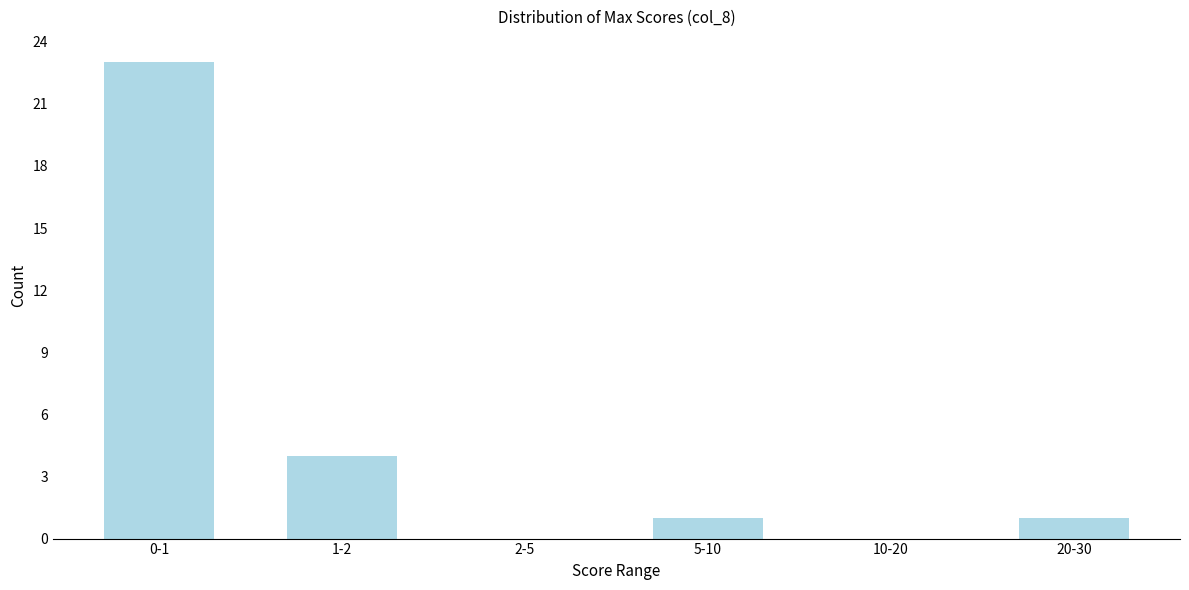

Reading left to right, what are all the values shown in this chart?

0-1=23	1-2=4	2-5=0	5-10=1	10-20=0	20-30=1